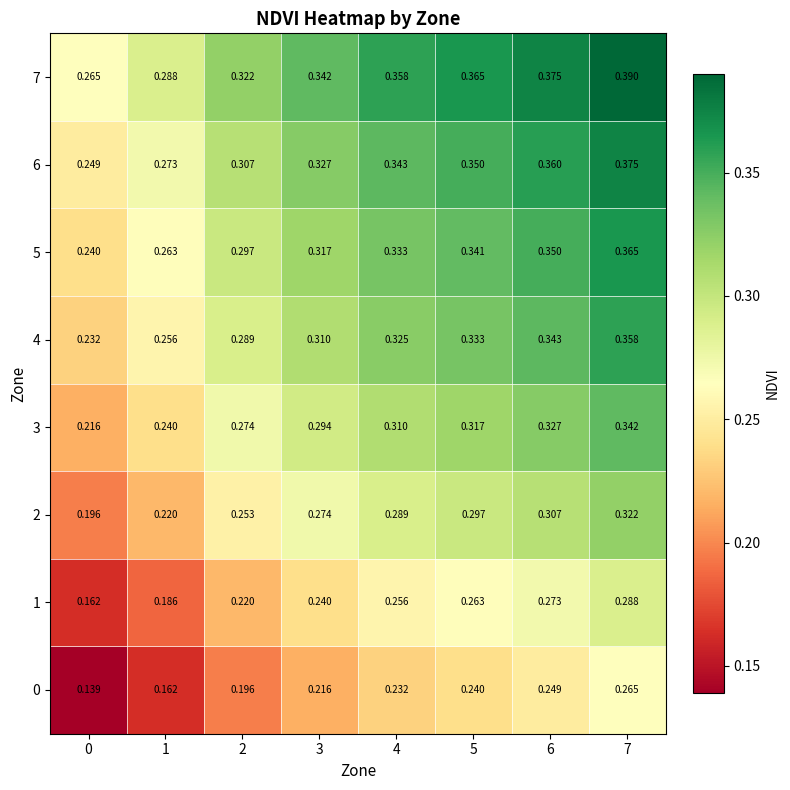

Is the value of 0 at 0 greater than the value of 4 at 6?

No